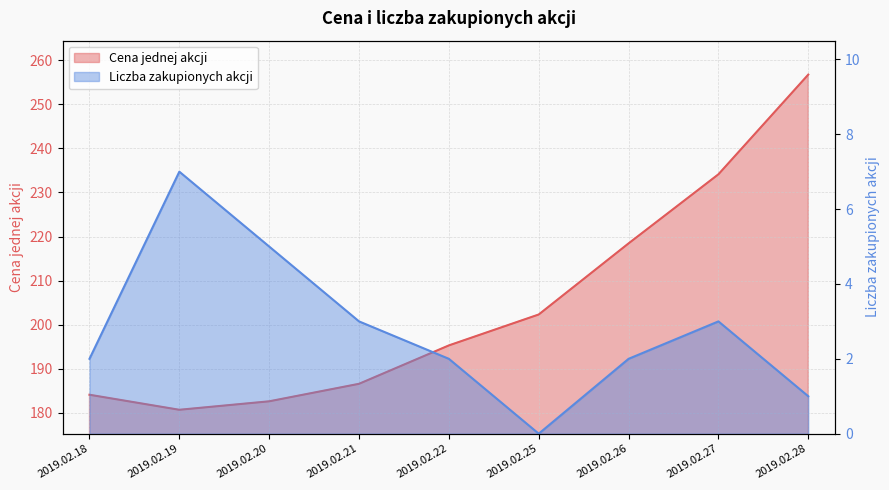

Is it true that Cena jednej akcji equals 119.0 at 2019.02.28?

False